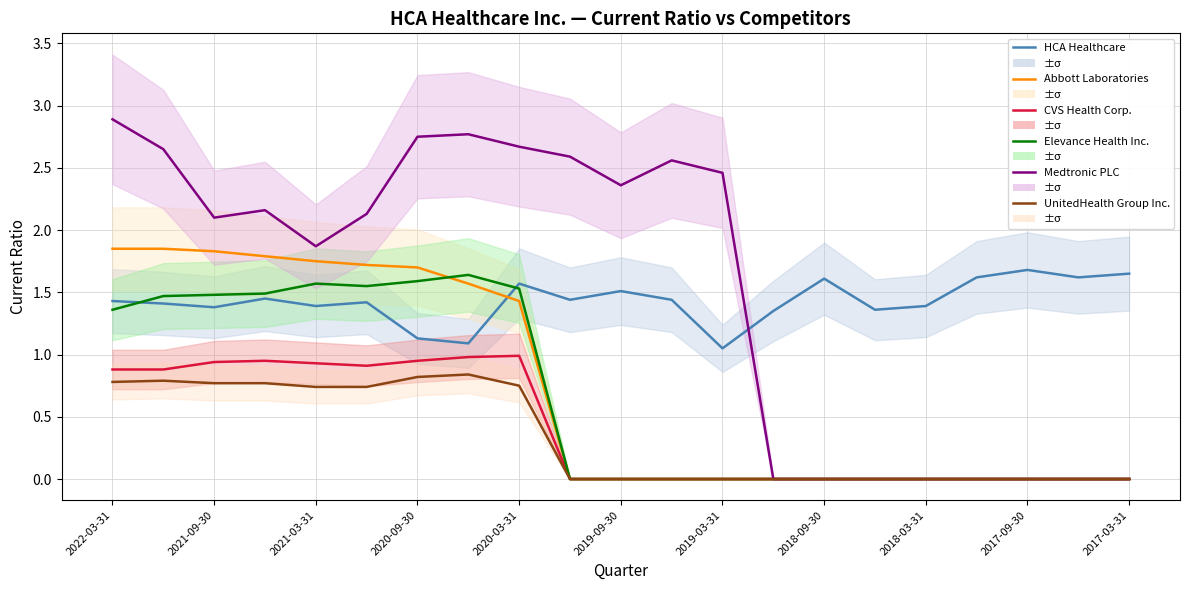

At which label does Abbott Laboratories reach its minimum?

2017-09-30